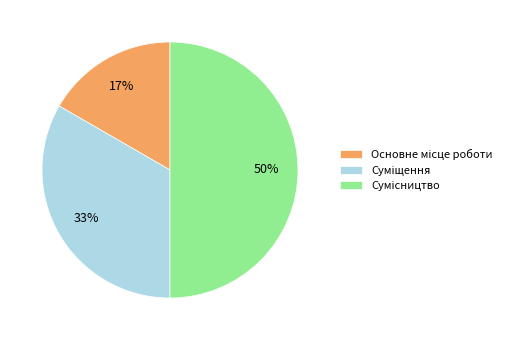

To the nearest percent, what is the average slice percentage?

33%